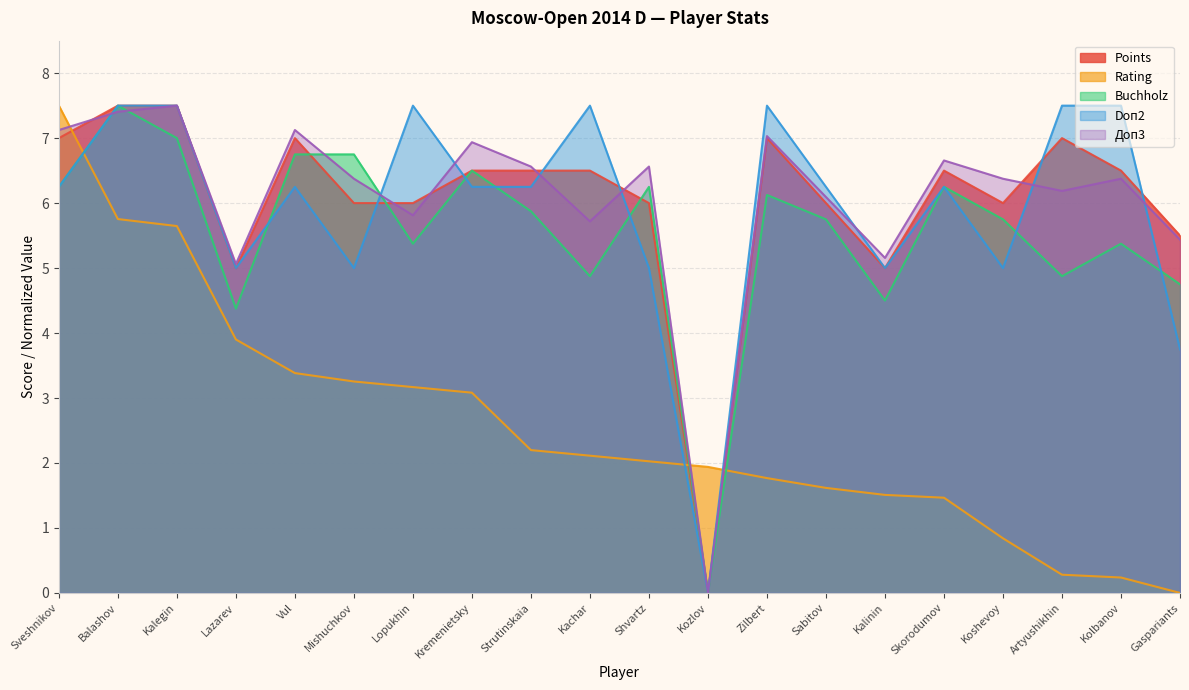

In Doп2, how many points are higher than both neighbors (excluding endpoints)?

5